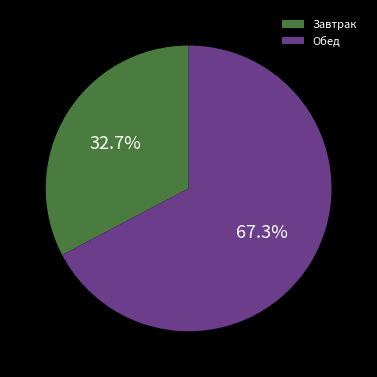

Which has a higher value, Завтрак or Обед?

Обед